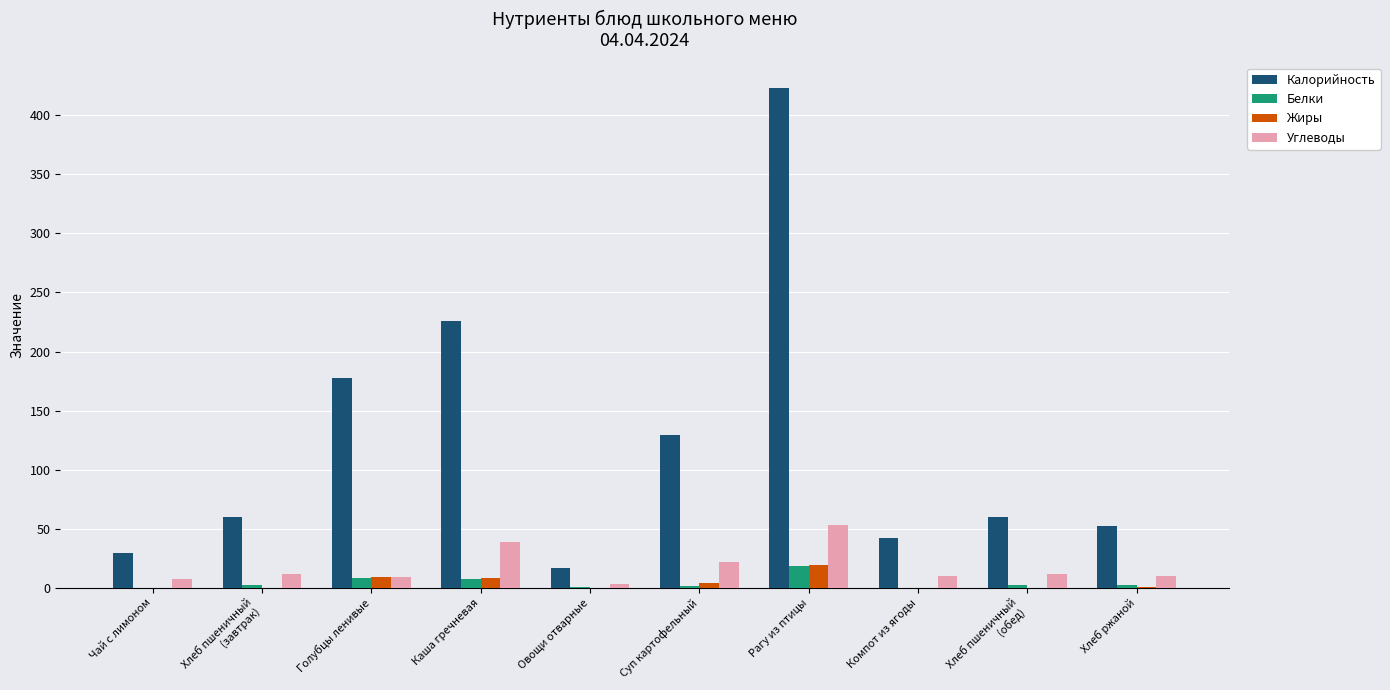

What is the total value across all series at Хлеб пшеничный
(завтрак)?

73.4